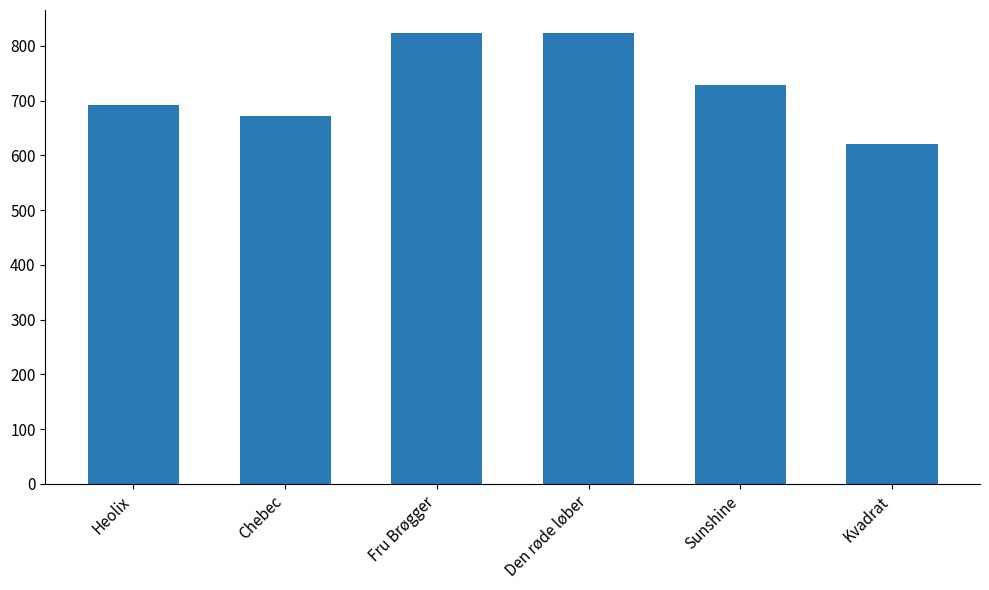

Read the value at Kvadrat.

621.4